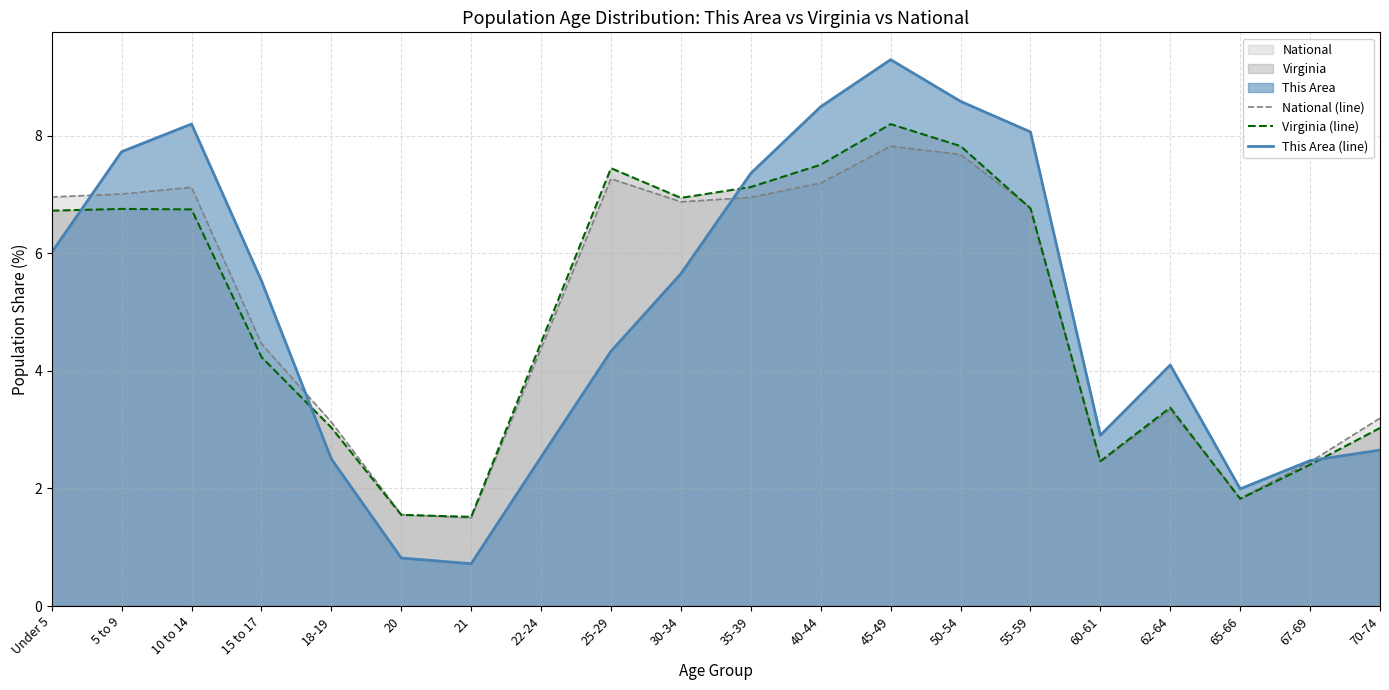

True or false: National (line) and Virginia (line) cross at least once.

True